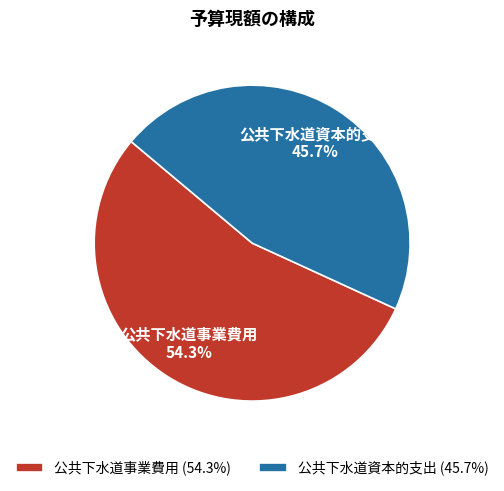

Is it true that 公共下水道資本的支出 is 57% of the pie?

False